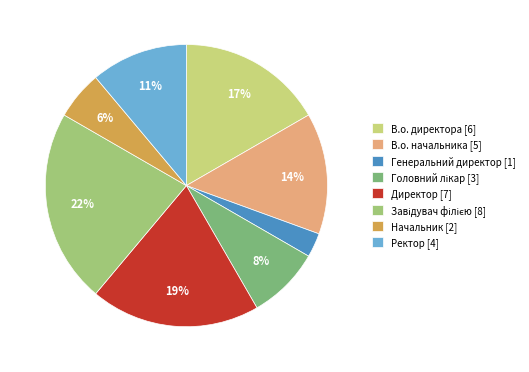

Which slice is the smallest?

Генеральний директор